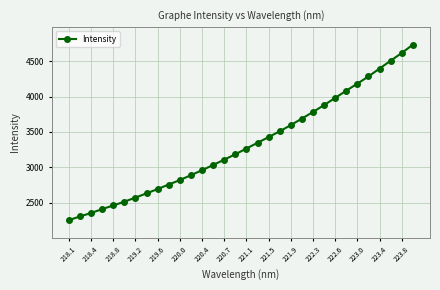

What is the value of the 30th point from the left?

4507.5